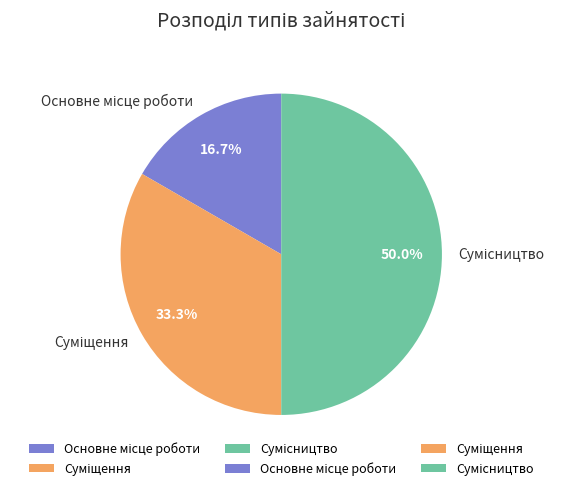

How many slices are in this pie chart?

3